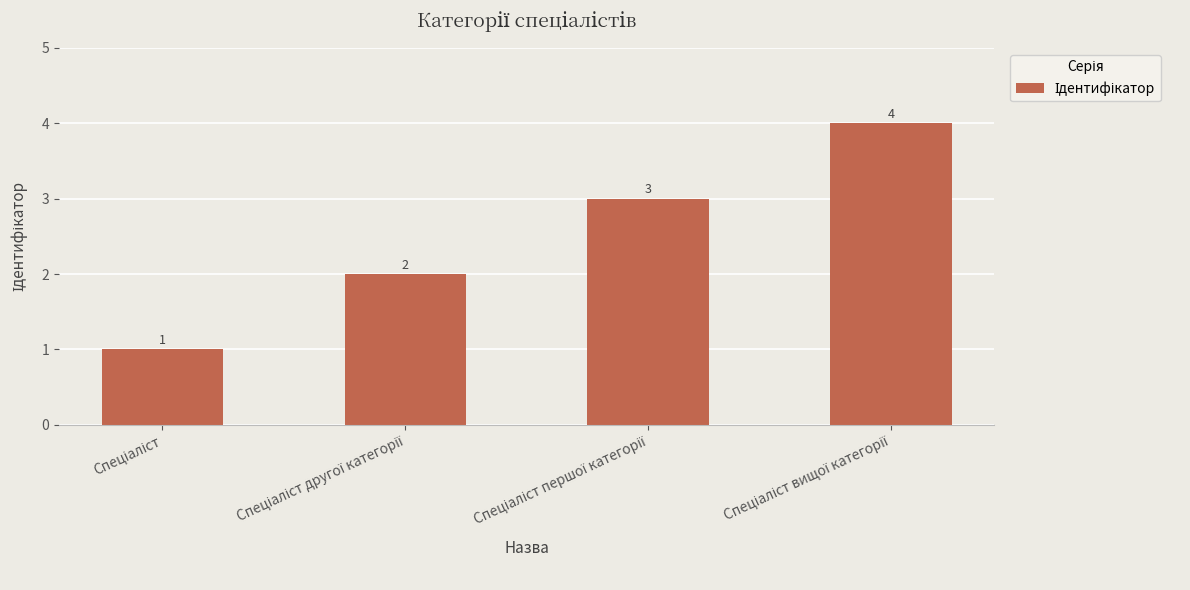

How many values are between 2 and 4?

3